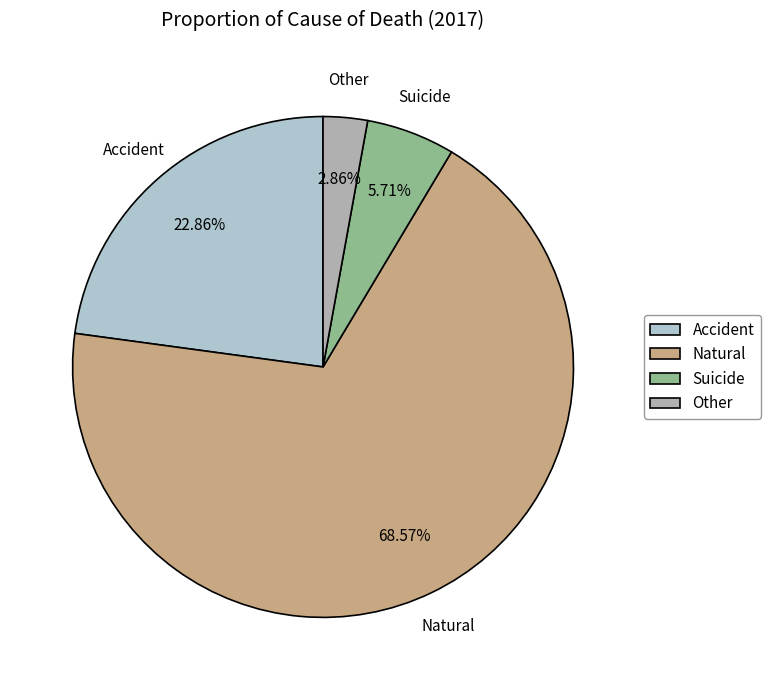

True or false: Suicide accounts for 1% of the total.

False